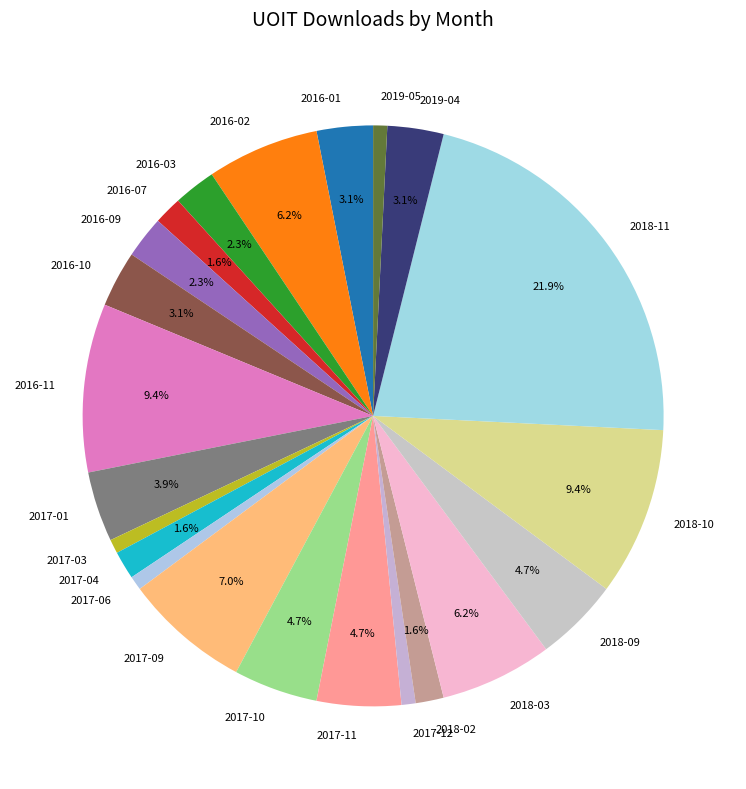

Do 2016-01 and 2016-02 together represent more than half of the pie?

No